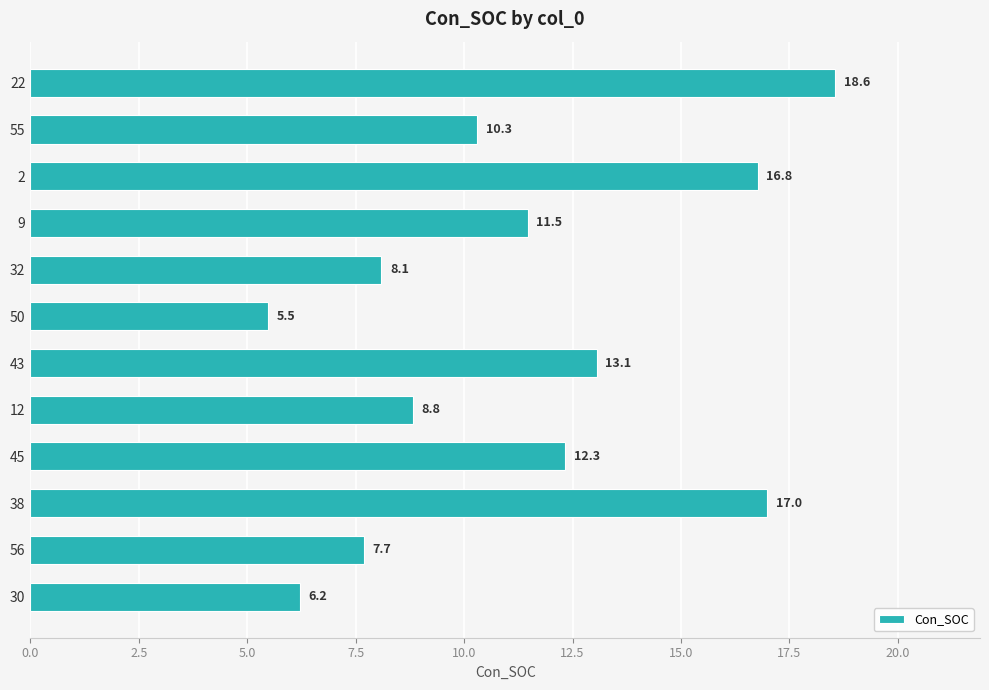

What is the difference between the values at 43 and 9?

1.6